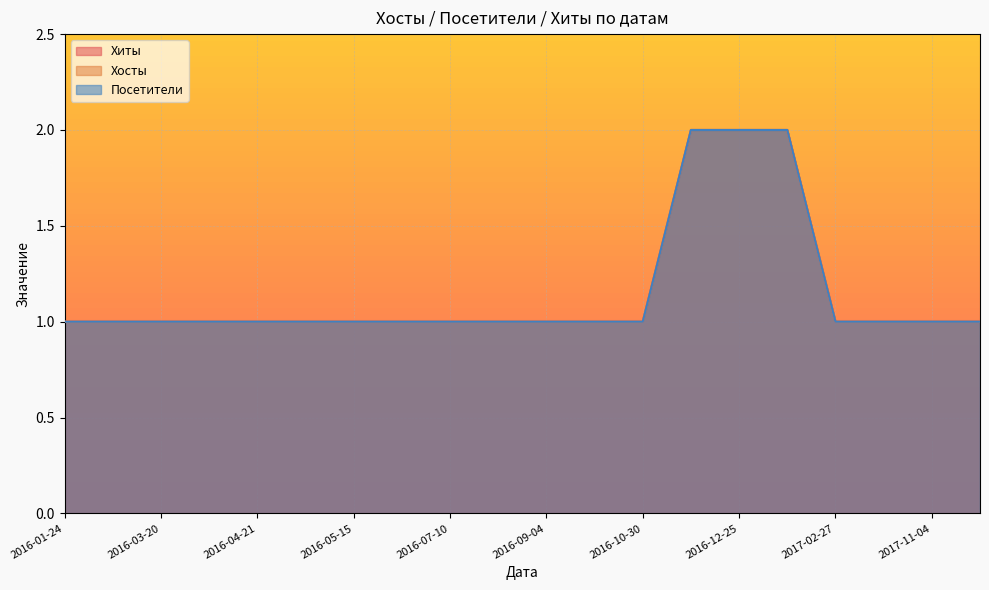

Which category has the highest value in the Посетители series?

2016-11-27